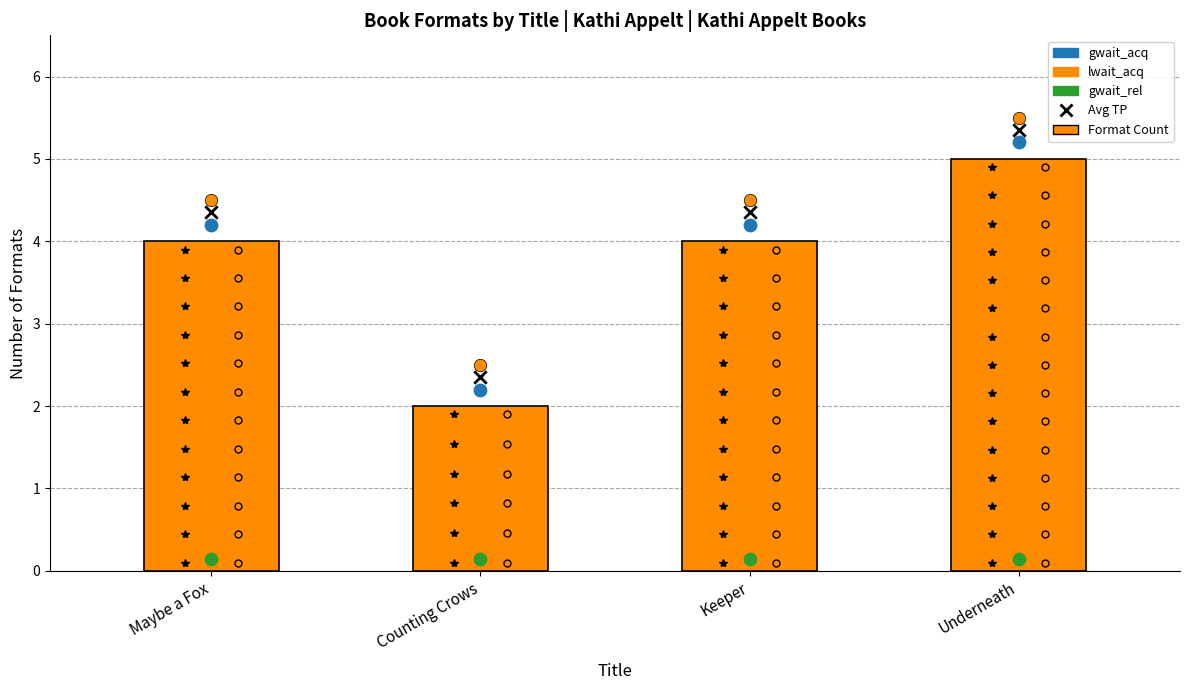

What is the total value across all series at Counting Crows?

9.2